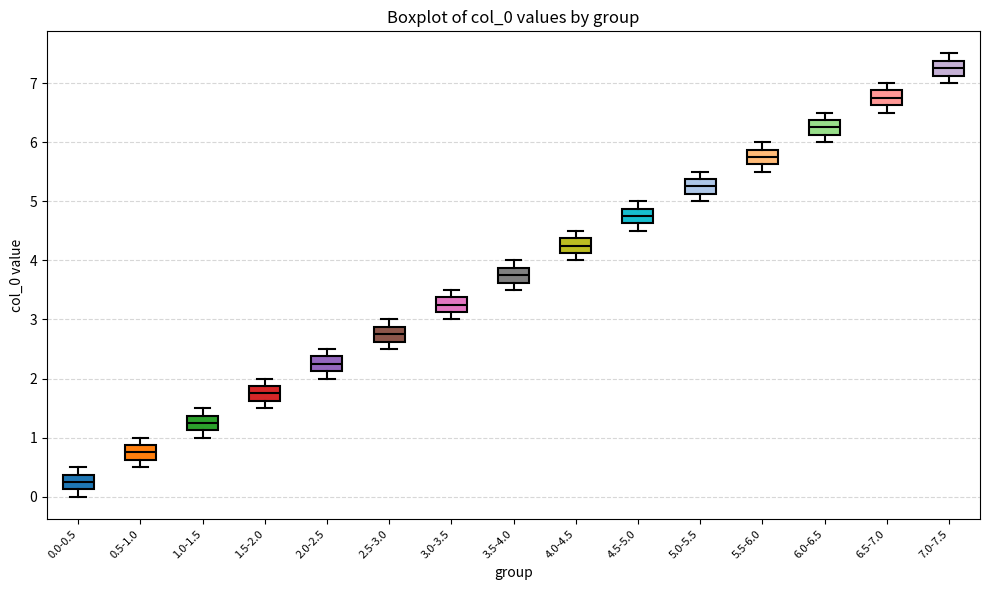

Which box has the highest median line?

7.0-7.5